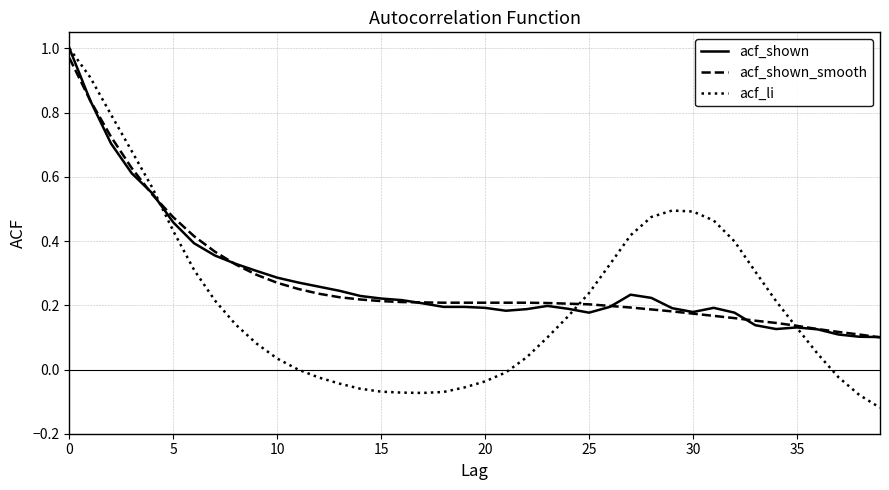

Which series has the widest spread of values?

acf_li